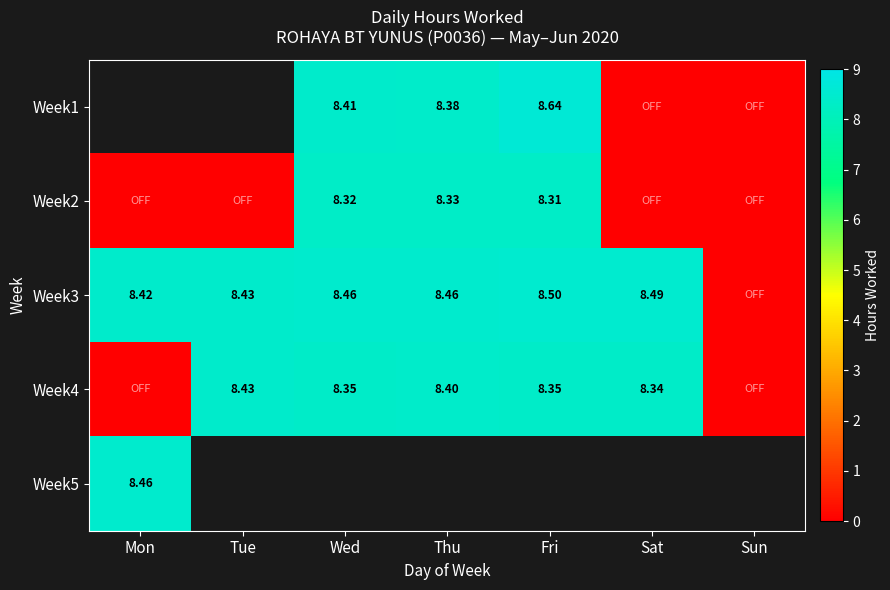

What is the approximate value of Week3 at Sat?

8.5